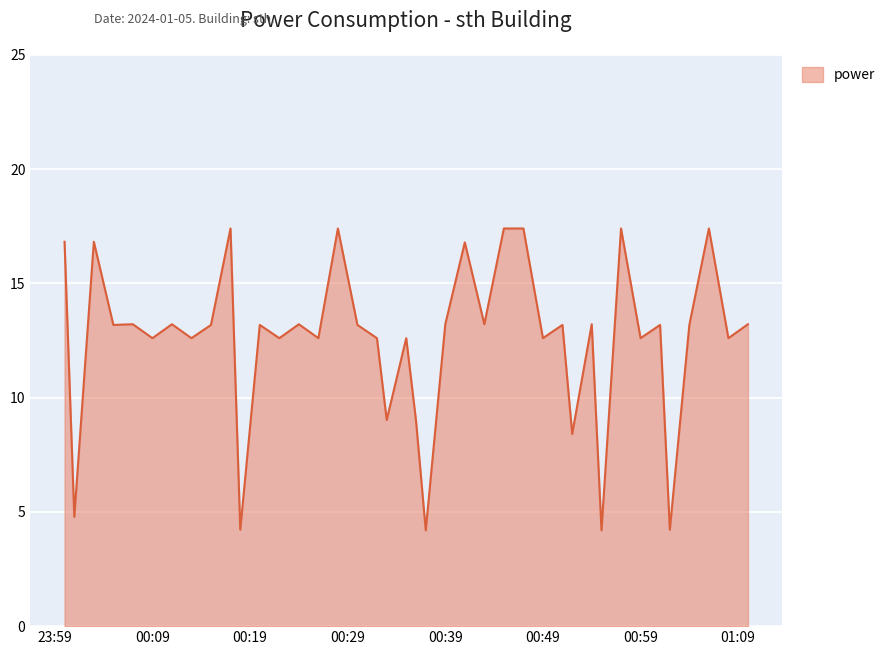

Does the chart have visible grid lines?

Yes